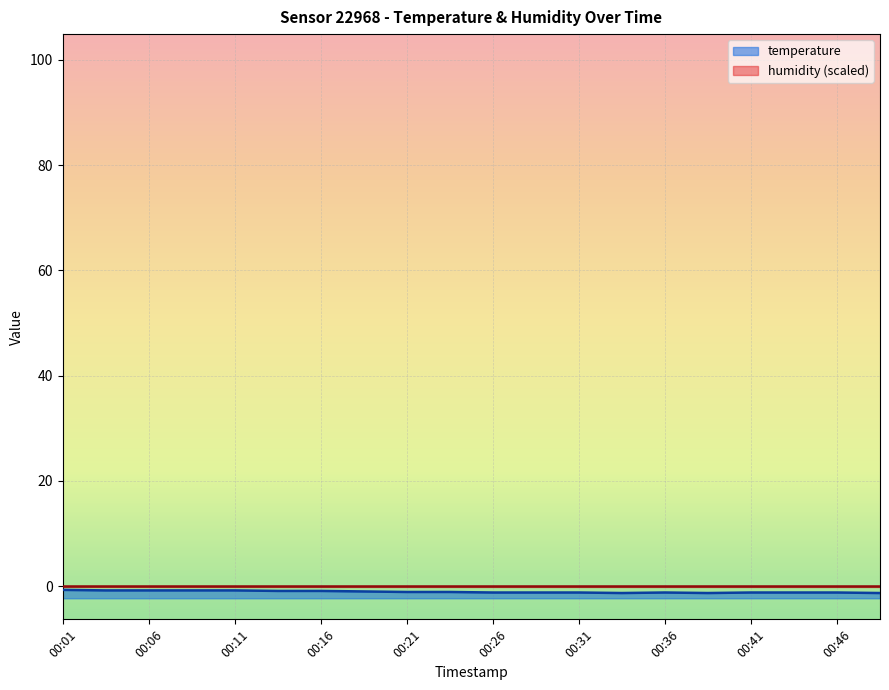

List the labels in order of value, smallest first.

00:33, 00:38, 00:48, 00:26, 00:28, 00:31, 00:36, 00:41, 00:43, 00:46, 00:21, 00:23, 00:19, 00:14, 00:16, 00:04, 00:06, 00:09, 00:11, 00:01